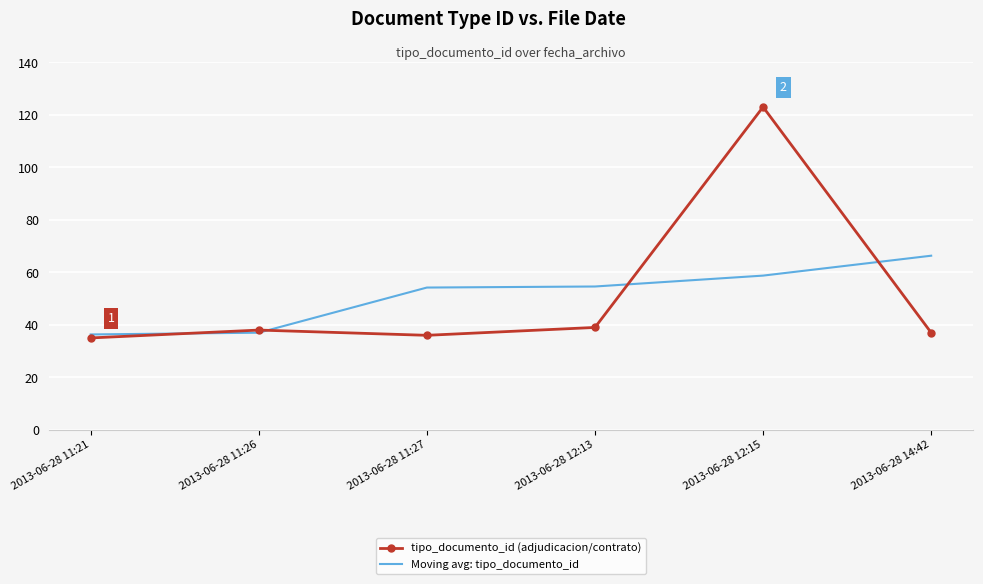

What is the maximum value shown in the chart?

123.0